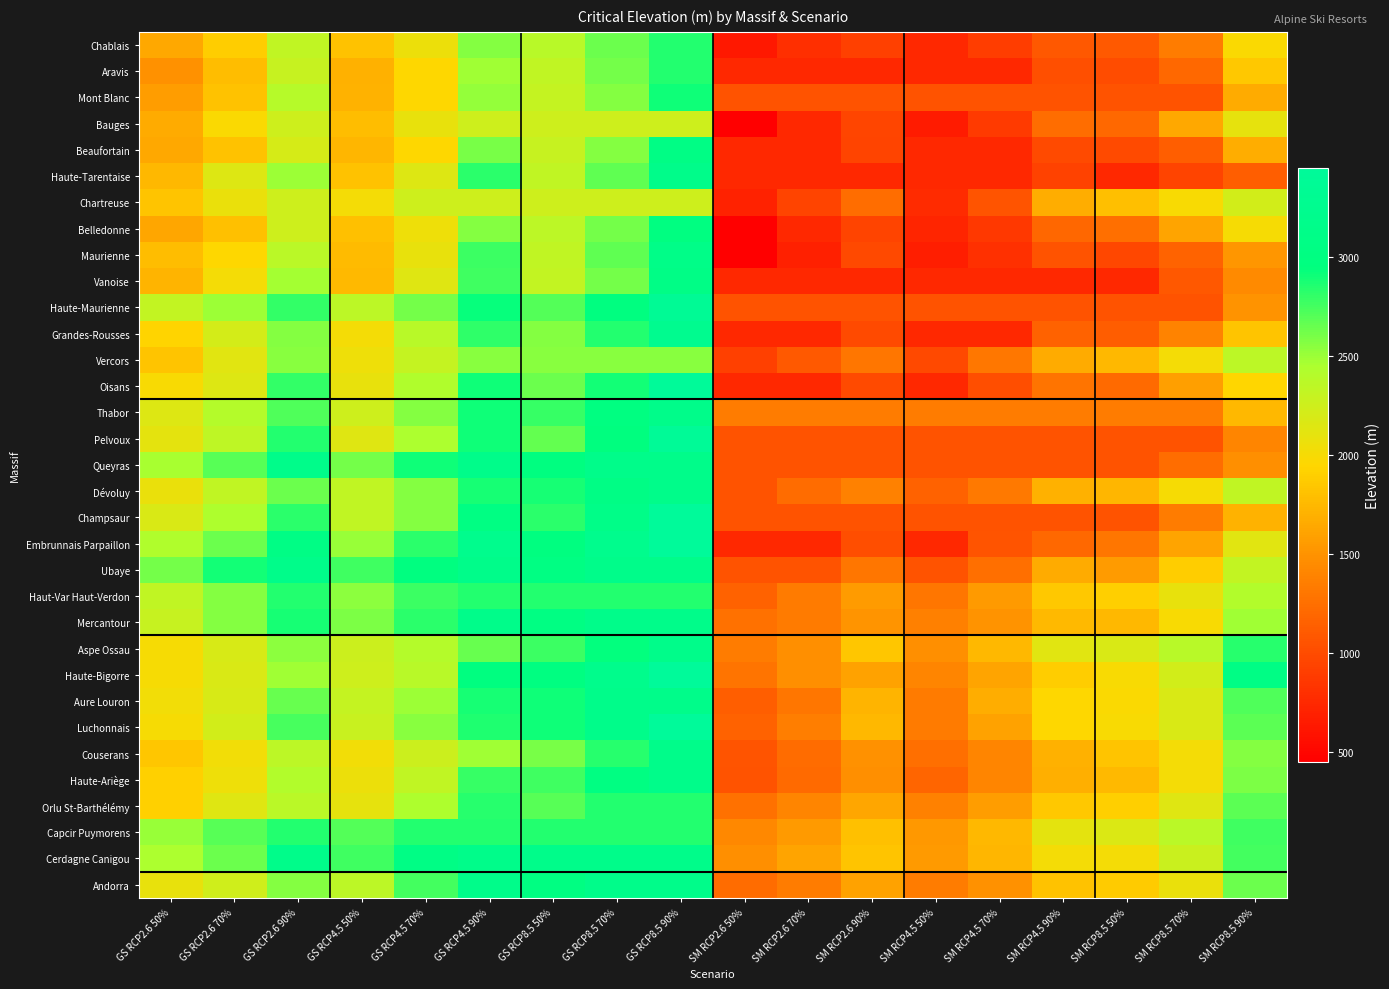

Which series has the widest spread of values?

Embrunnais Parpaillon